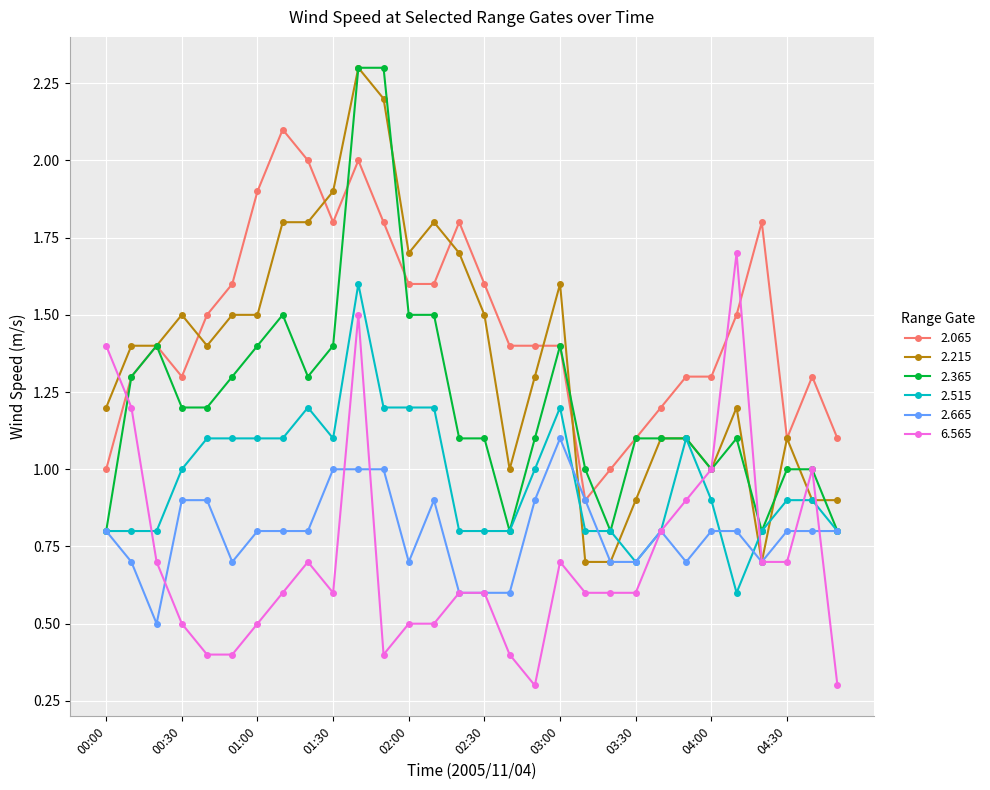

Which series ends up on top after the final intersection of 2.065 and 6.565?

2.065